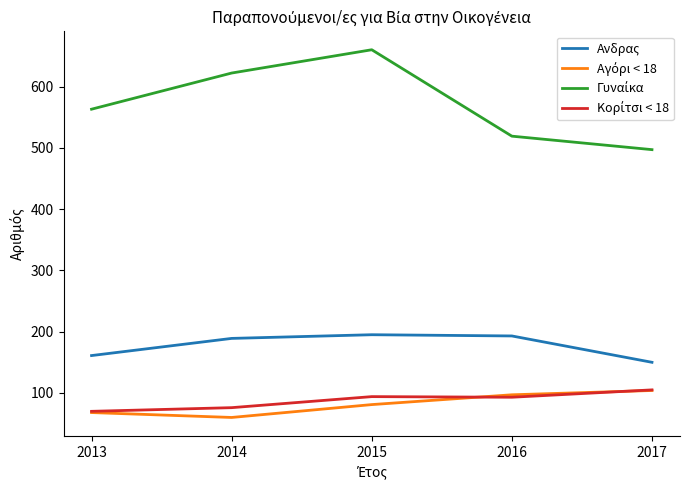

The value of Aνδρας at 2015 is 296. True or false?

False